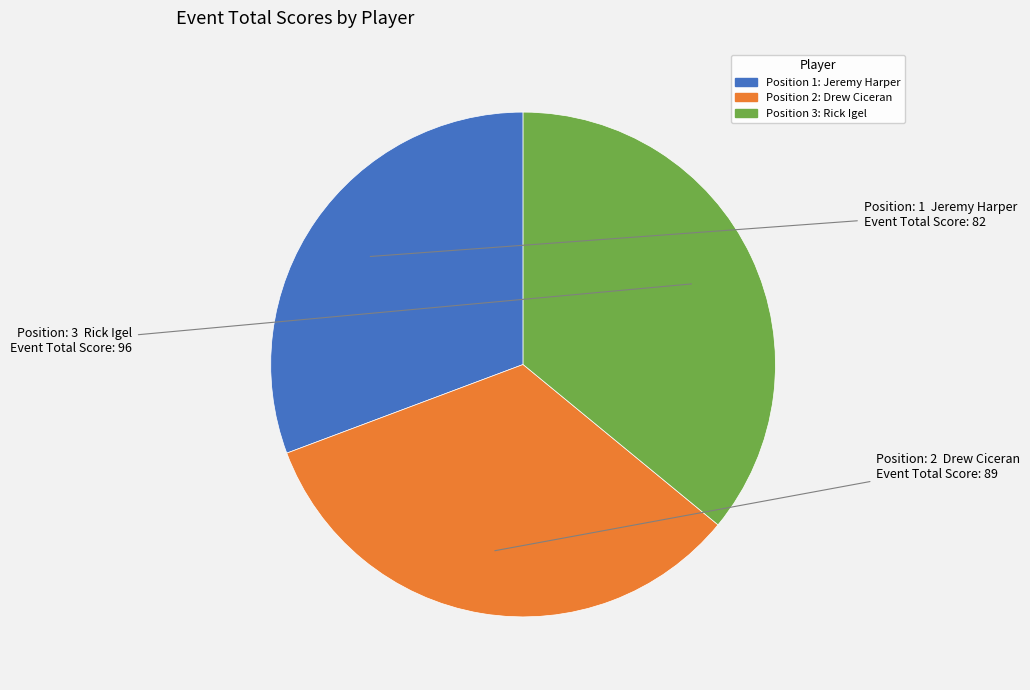

Does any single category account for the majority?

No